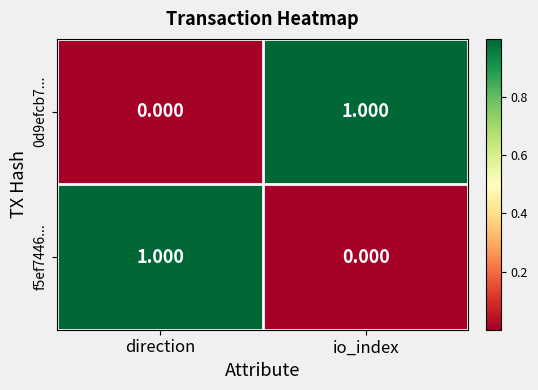

Rank the categories by f5ef7446... value from lowest to highest.

io_index, direction